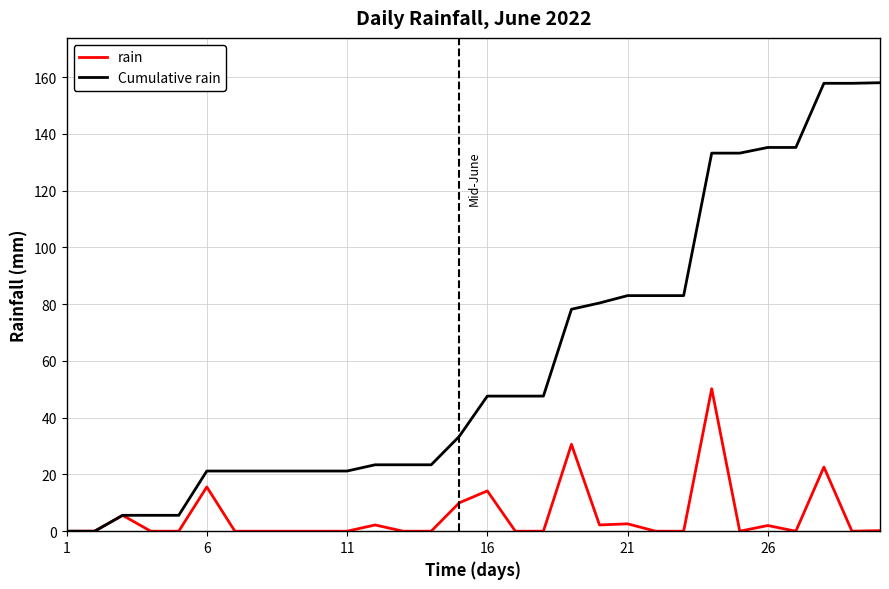

At how many categories does at least one series exceed 126?

7